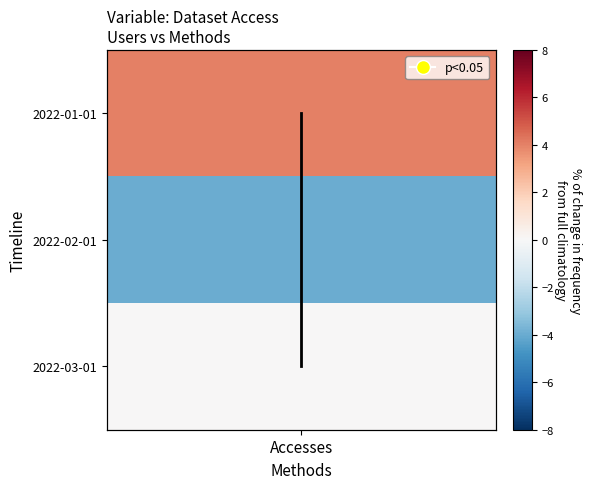

The chart shows a value of 0 at Accesses. True or false?

True